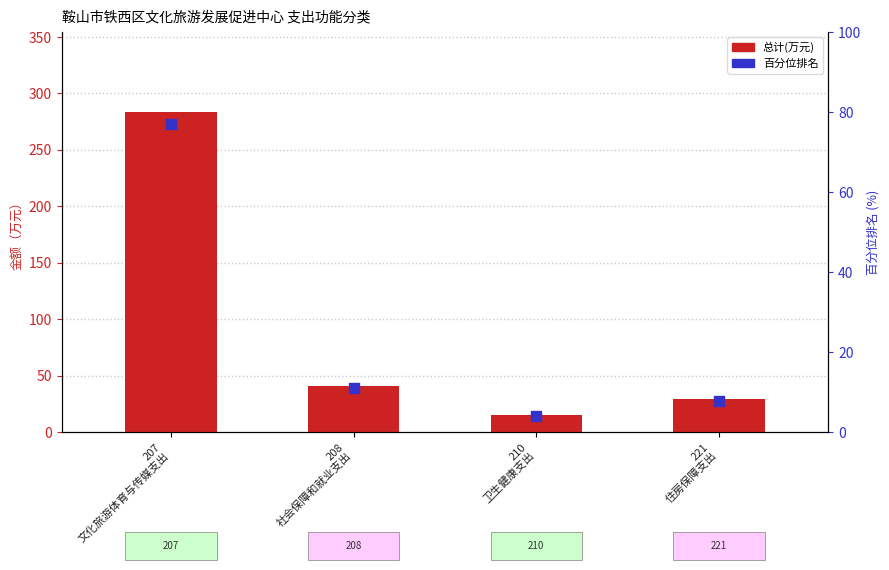

Which series has the largest total across all categories?

总计(万元)